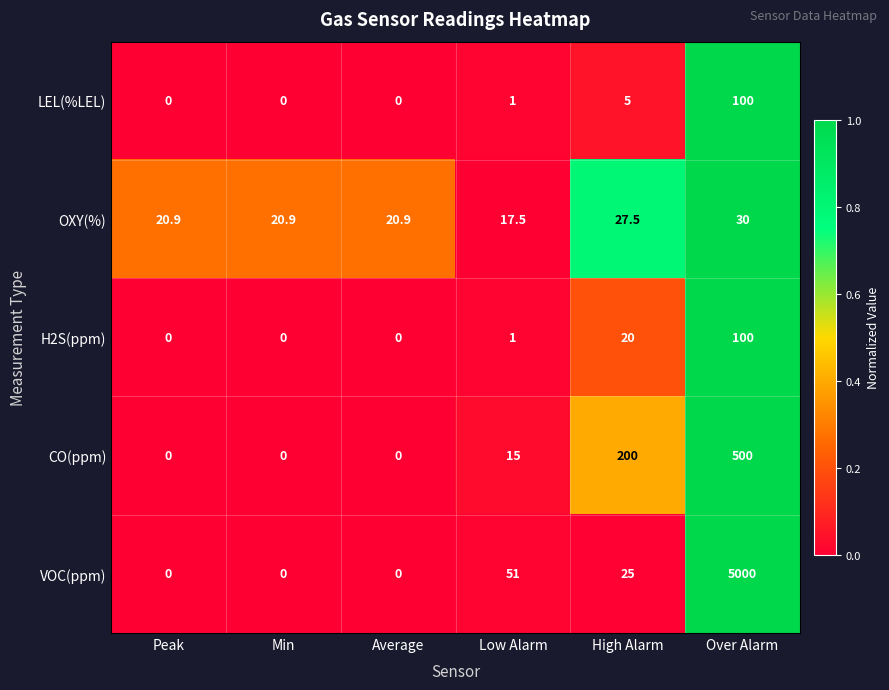

The value of CO(ppm) at Over Alarm is 500.0. True or false?

True